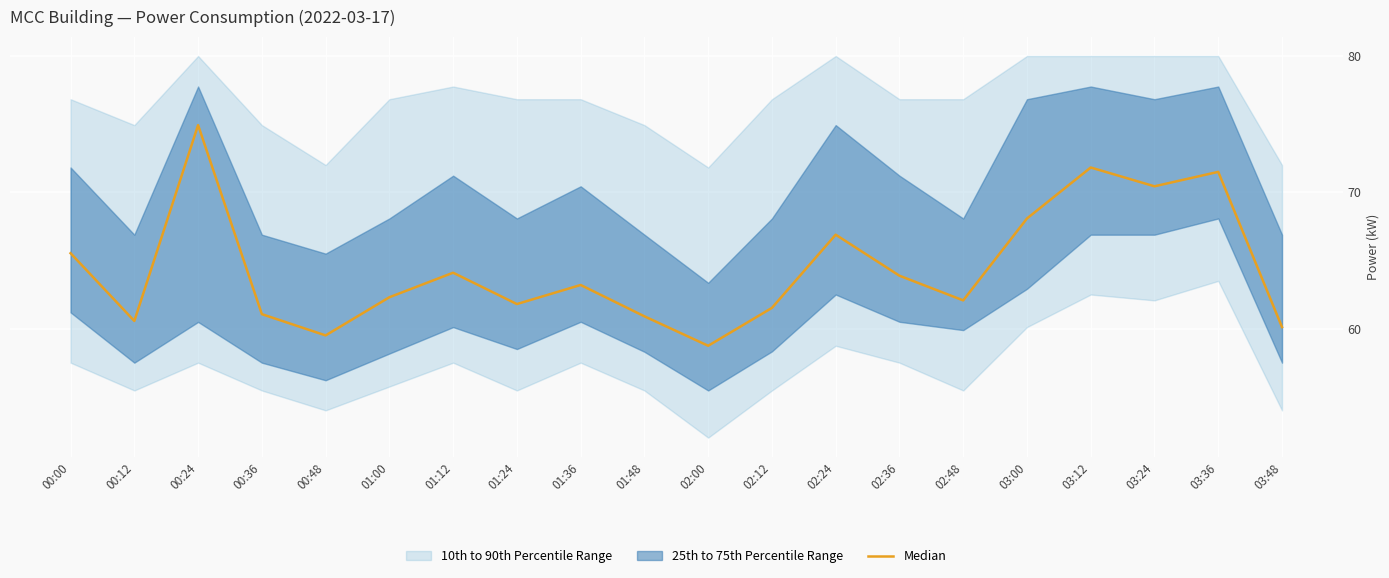

What is the difference between the values at 00:36 and 03:00?

7.0